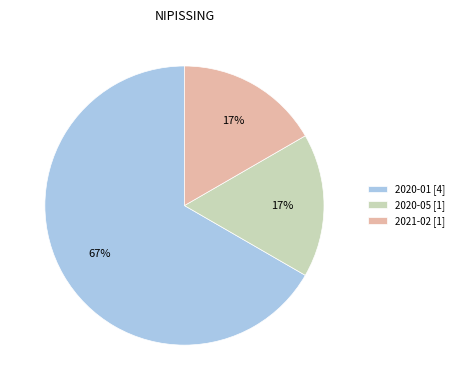

Between 2020-01 [4] and 2020-05 [1], which is larger?

2020-01 [4]